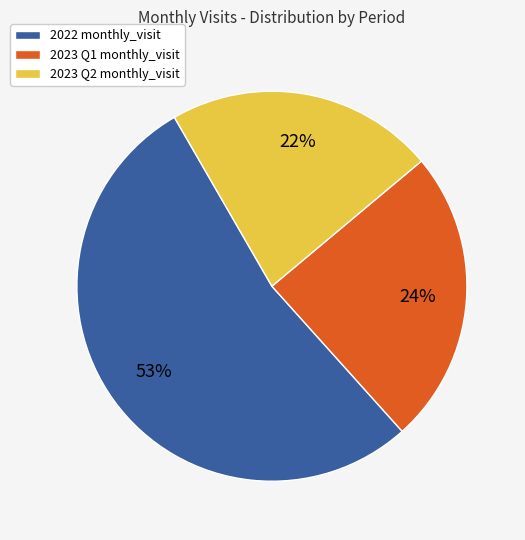

How many segments does this pie chart have?

3